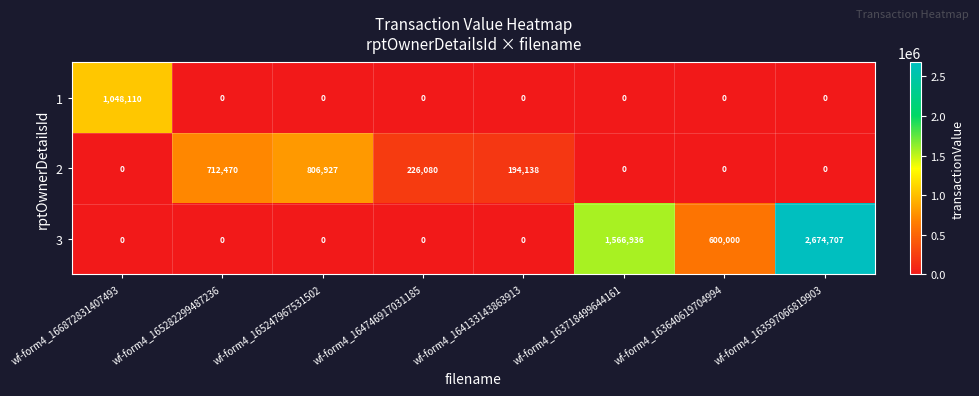

True or false: 1 has a value of 0 at wf-form4_164746917031185.

True